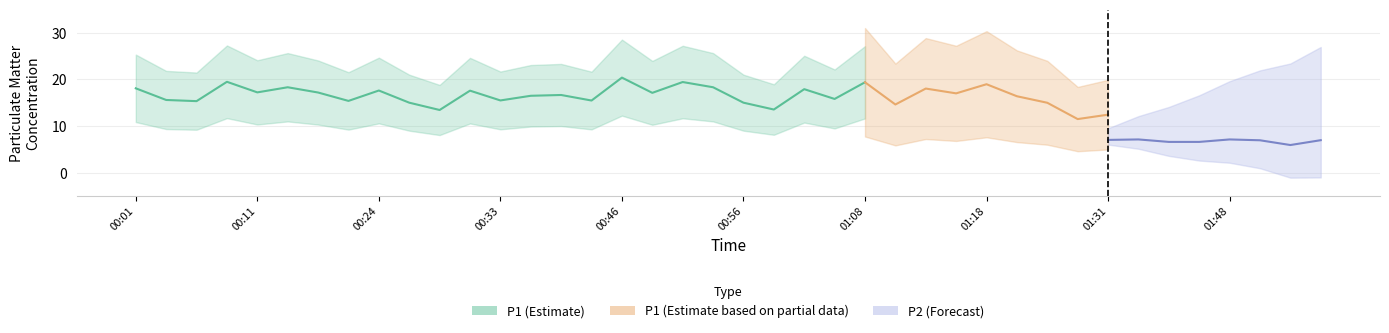

Which has a higher value, 00:21 or 00:31?

00:31